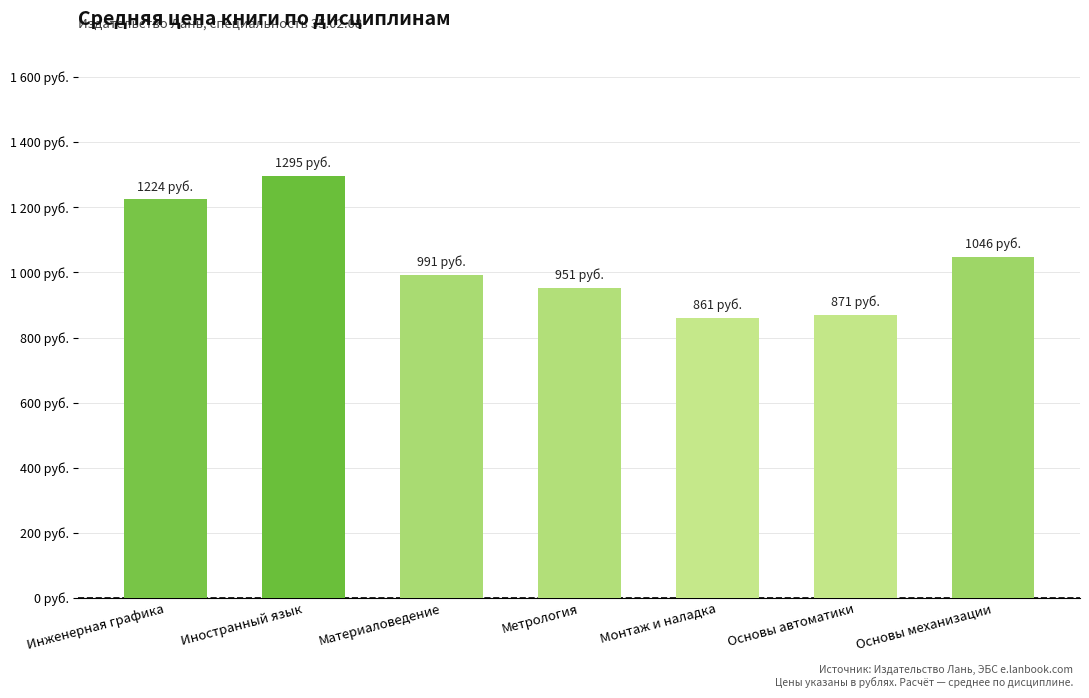

What position from the right is Материаловедение?

5